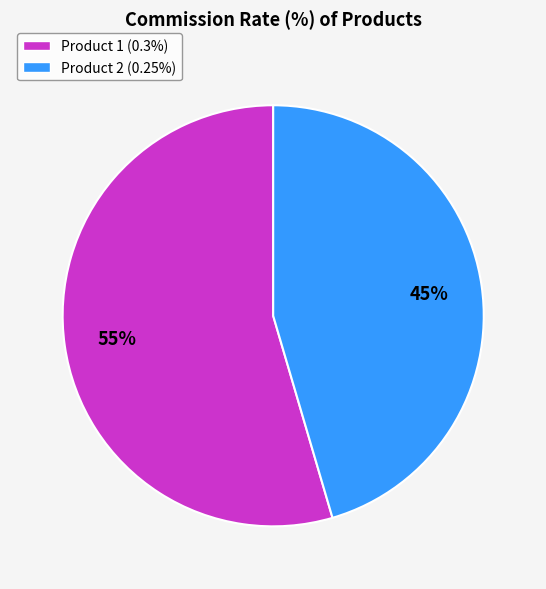

To the nearest percent, what portion does Product 2 (0.25%) represent?

45%